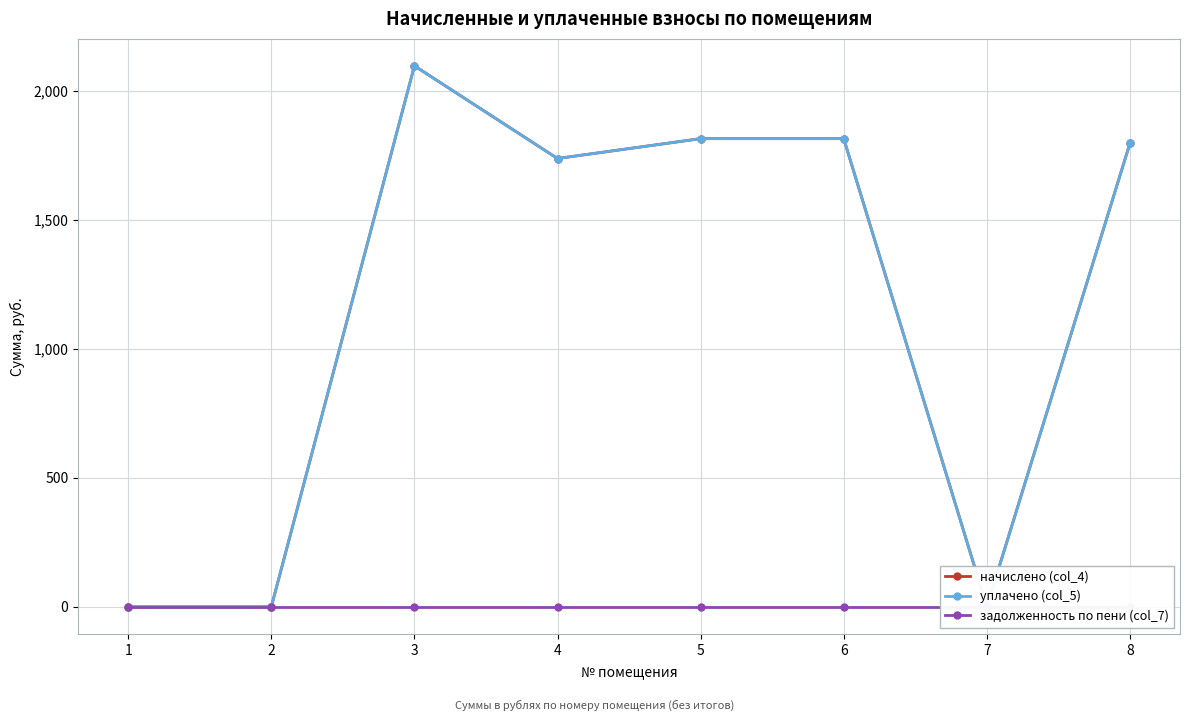

Reading left to right, extract all data points from this chart.

начислено (col_4): 0.0	0.0	2096.9	1737.7	1814.7	1814.7	0.0	1796.3
уплачено (col_5): 0.0	0.0	2096.9	1737.7	1814.7	1814.7	0.0	1796.3
задолженность по пени (col_7): 0.0	0.0	0.0	0.0	0.0	0.0	0.0	0.0